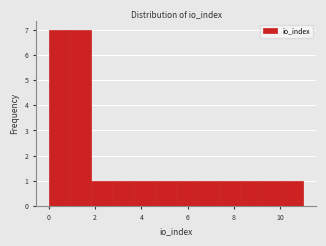

Reading left to right, transcribe this chart: for each bar, give the range it covers on the x-axis and its height. Neither the bar edges nor the heights are printed on the chart, so give them approximately, as read against the axes.

0.0 to 1.0: 7
1.0 to 1.8: 7
1.8 to 2.8: 1
2.8 to 3.6: 1
3.6 to 4.6: 1
4.6 to 5.6: 1
5.6 to 6.4: 1
6.4 to 7.4: 1
7.4 to 8.2: 1
8.2 to 9.2: 1
9.2 to 10.0: 1
10.0 to 11.0: 1